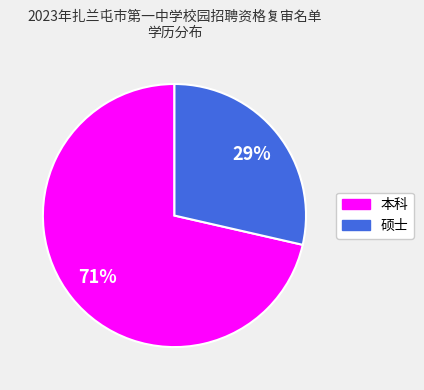

Is the sum of 硕士 and 本科 greater than half?

Yes